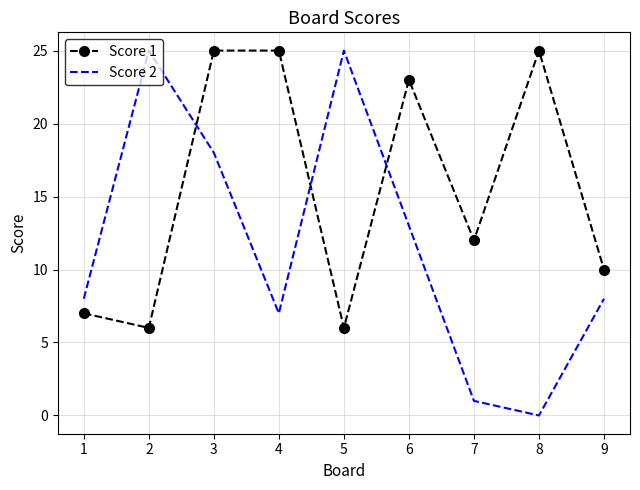

Reading left to right, list all the values displayed in this chart.

Score 1: 1=7	2=6	3=25	4=25	5=6	6=23	7=12	8=25	9=10
Score 2: 1=8	2=25	3=18	4=7	5=25	6=13	7=1	8=0	9=8